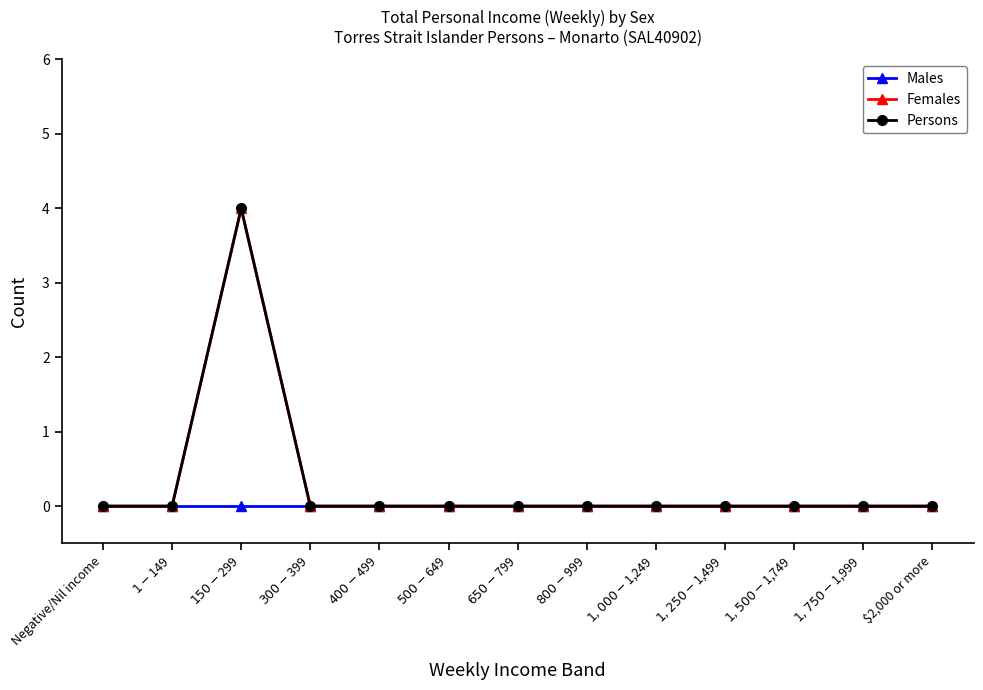

True or false: Males and Persons cross at least once.

False